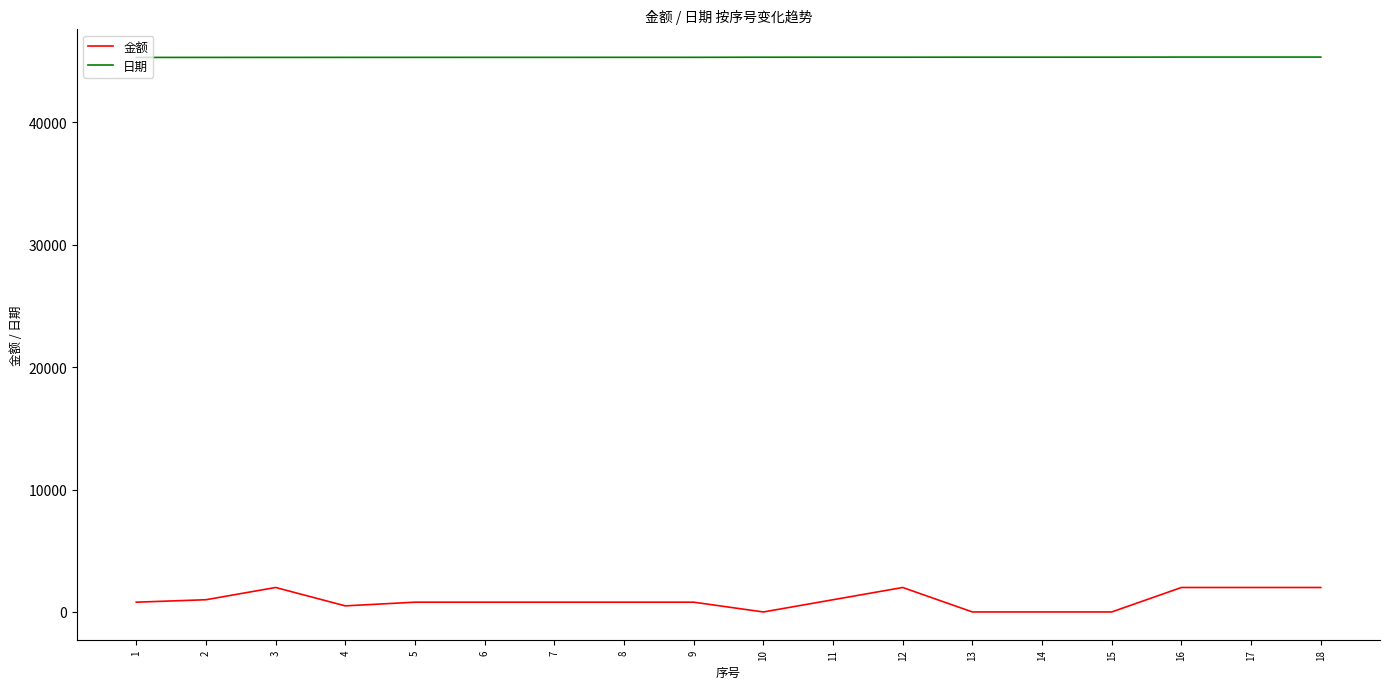

Which series has the largest range (max minus min)?

金额